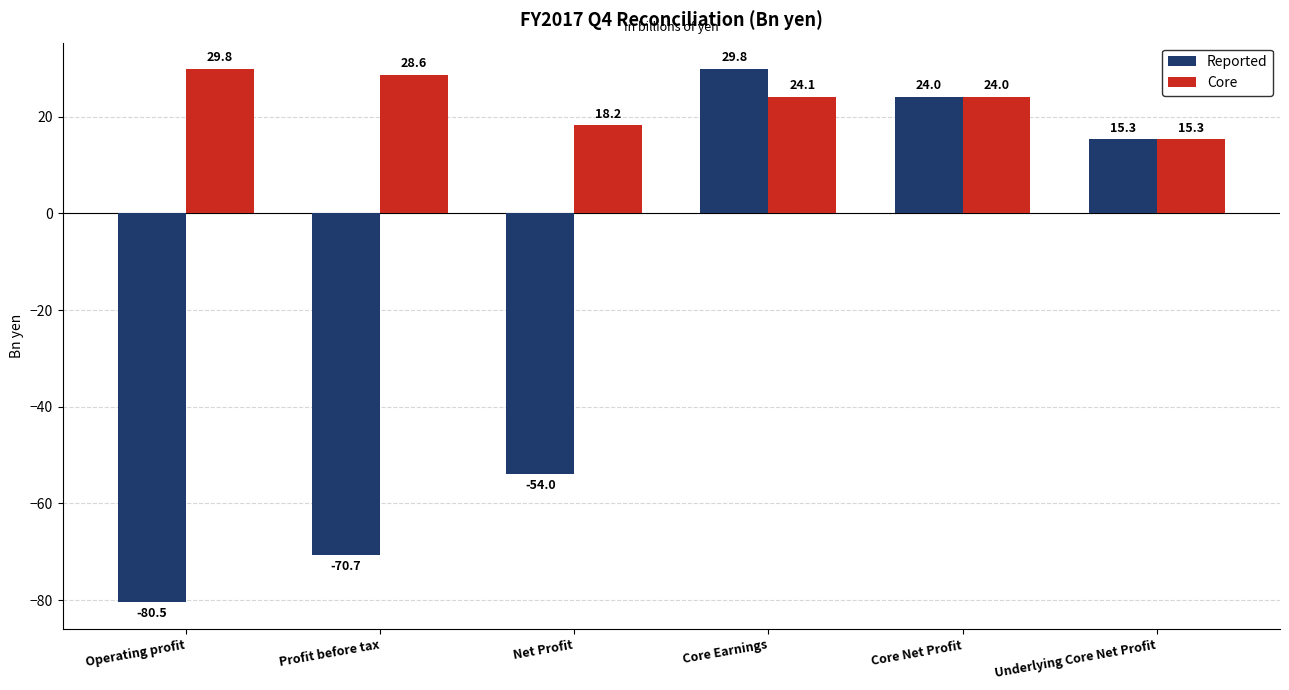

The value of Reported at Profit before tax is -104.7. True or false?

False